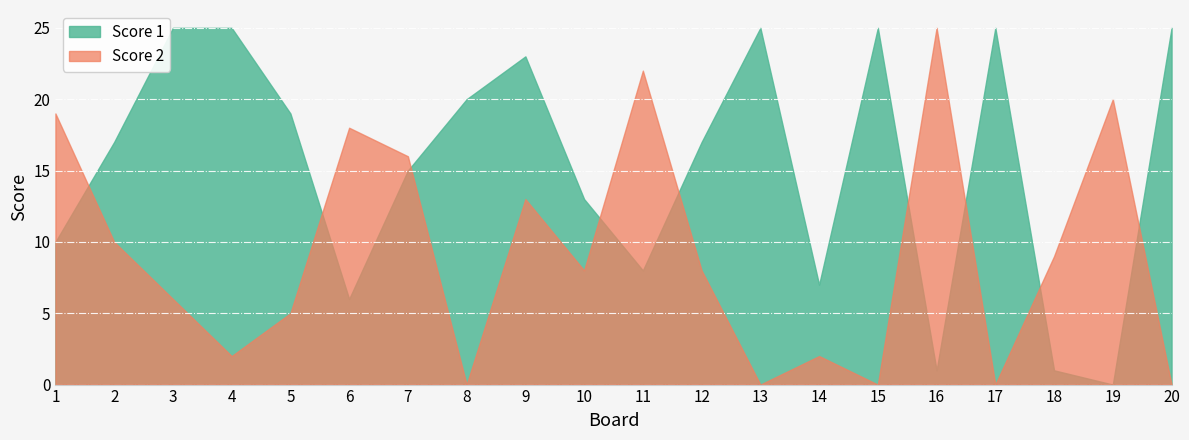

True or false: Score 2 and Score 1 intersect in this chart.

True